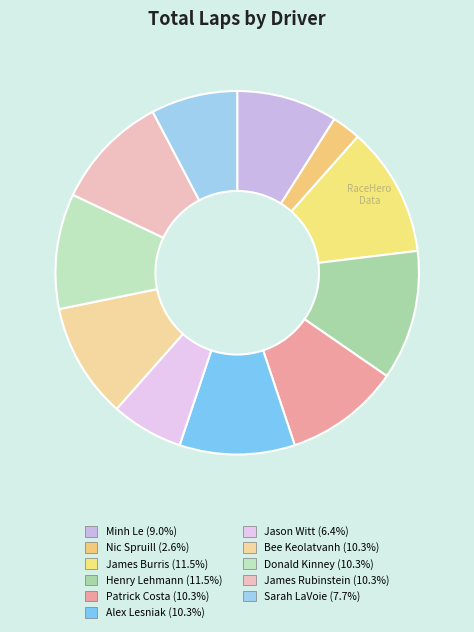

Count the number of slices in the pie.

11